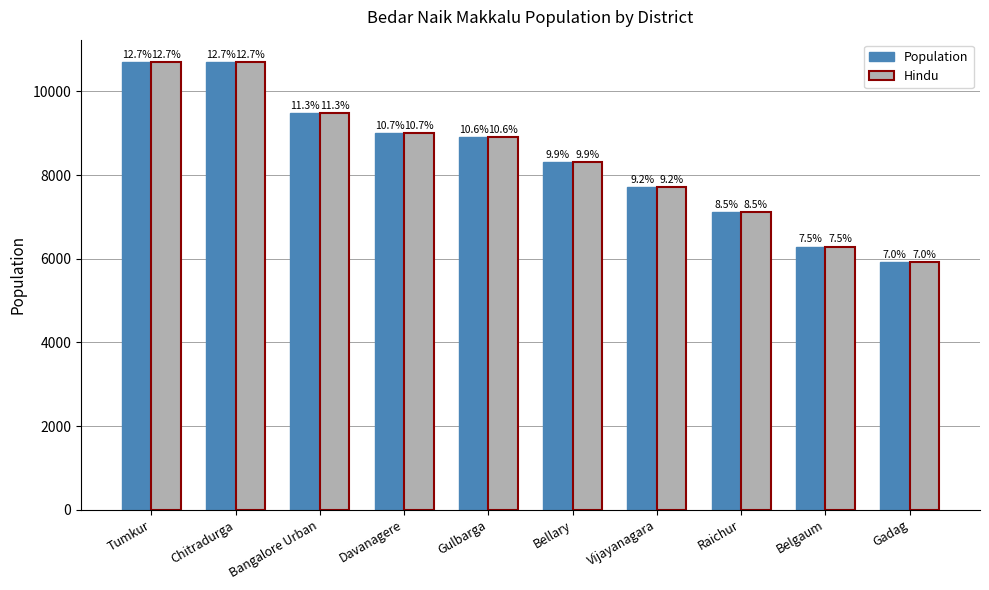

What position from the left is Chitradurga?

2